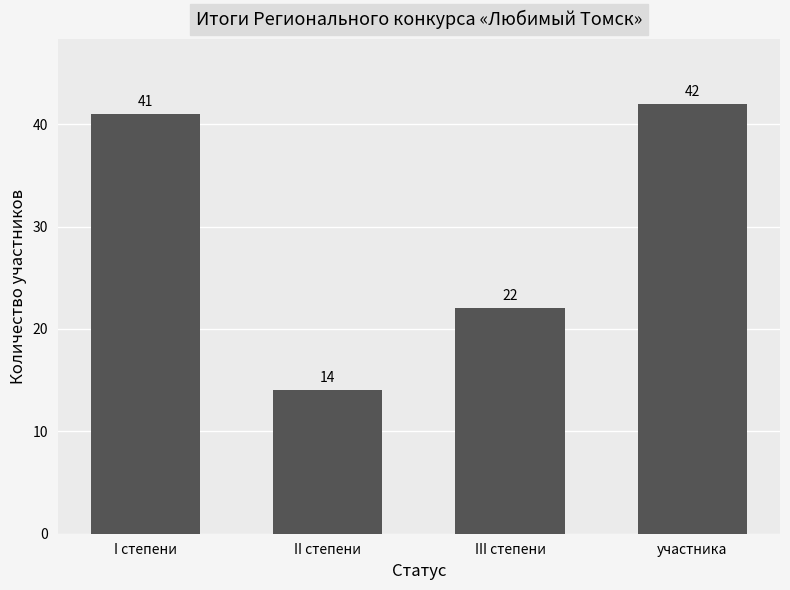

What is the minimum value shown in the chart?

14